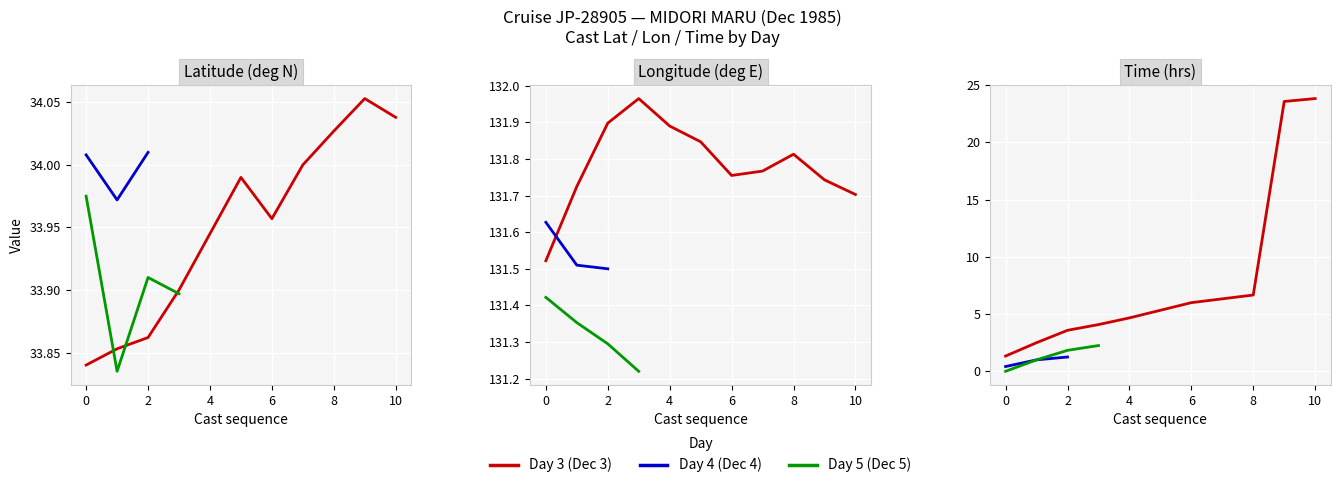

True or false: TIME and LONGITUDE intersect in this chart.

False